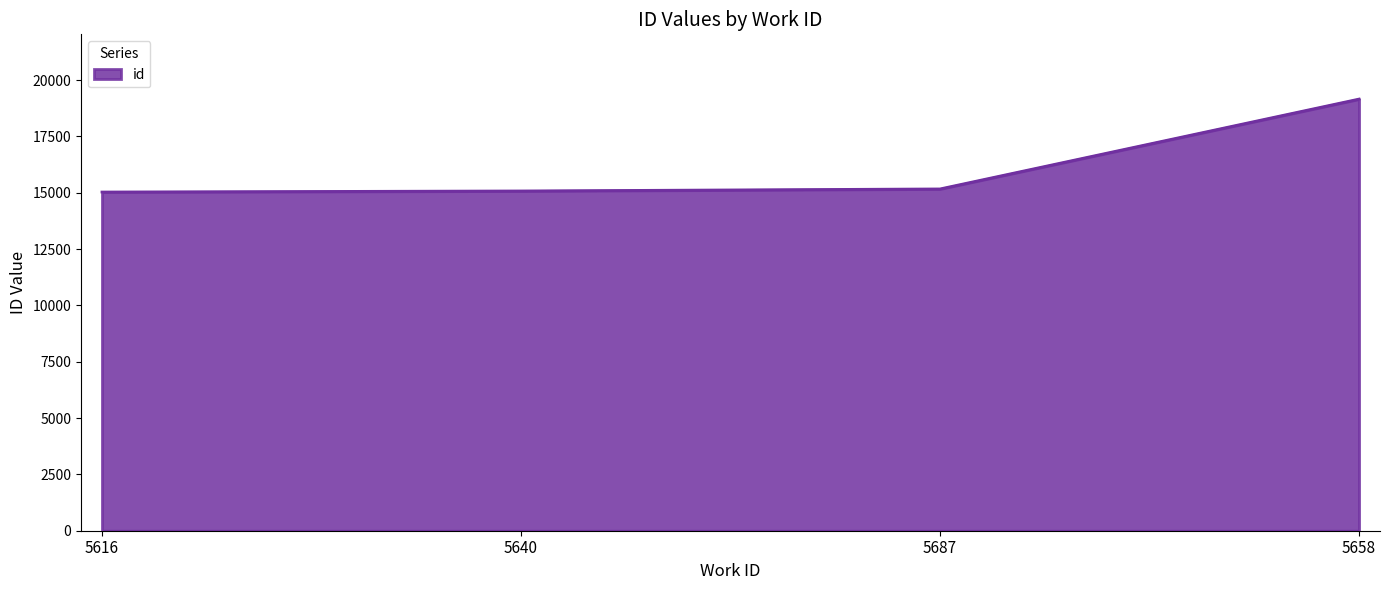

Count the number of data series in this chart.

1